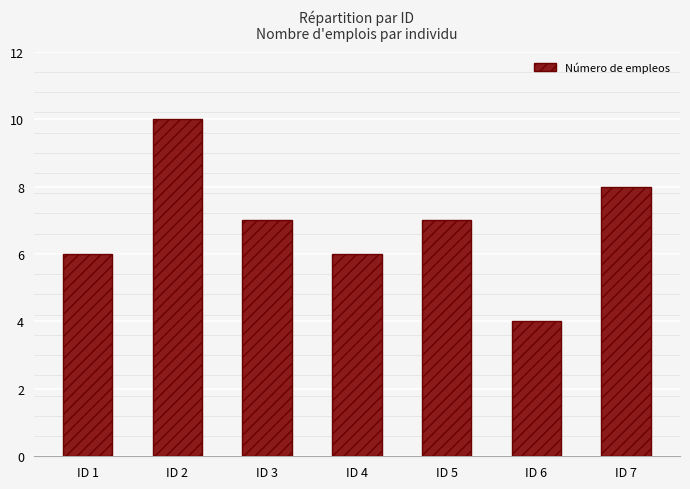

What value does the data have at ID 6?

4